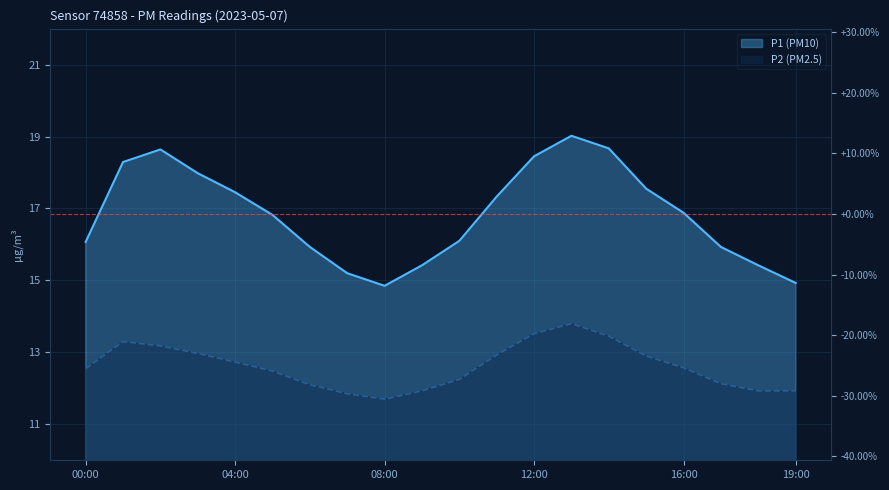

What is the label of the 11th point from the right?

09:00